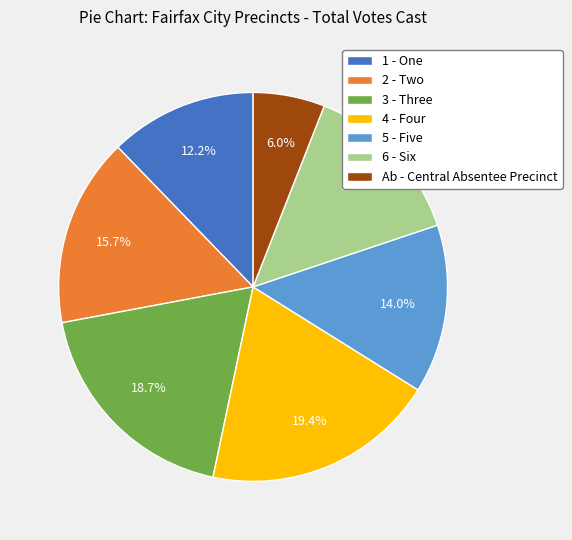

What is the smallest slice in the pie chart?

Ab - Central Absentee Precinct